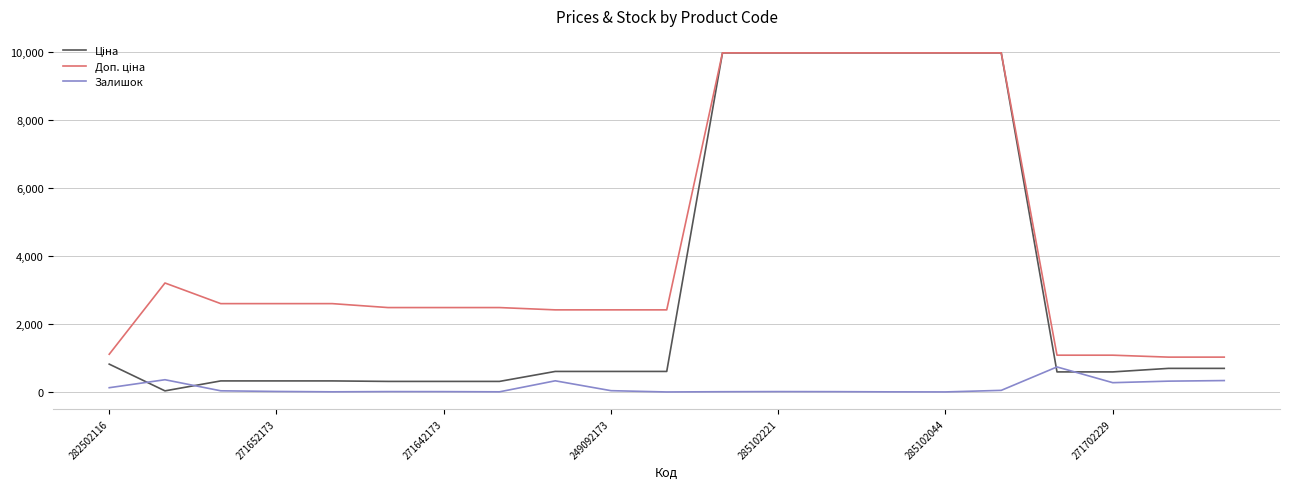

What is the greatest value displayed?

9975.0